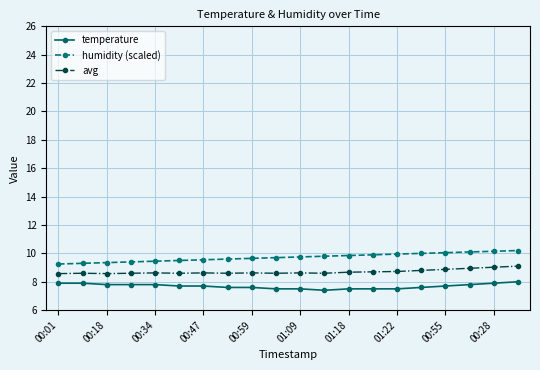

True or false: humidity (scaled) and temperature intersect in this chart.

False